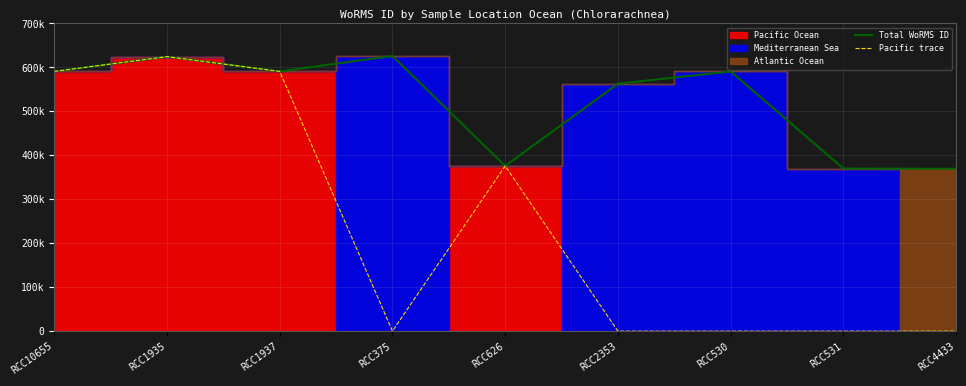

Is it true that Pacific trace equals 590920 at RCC1937?

True